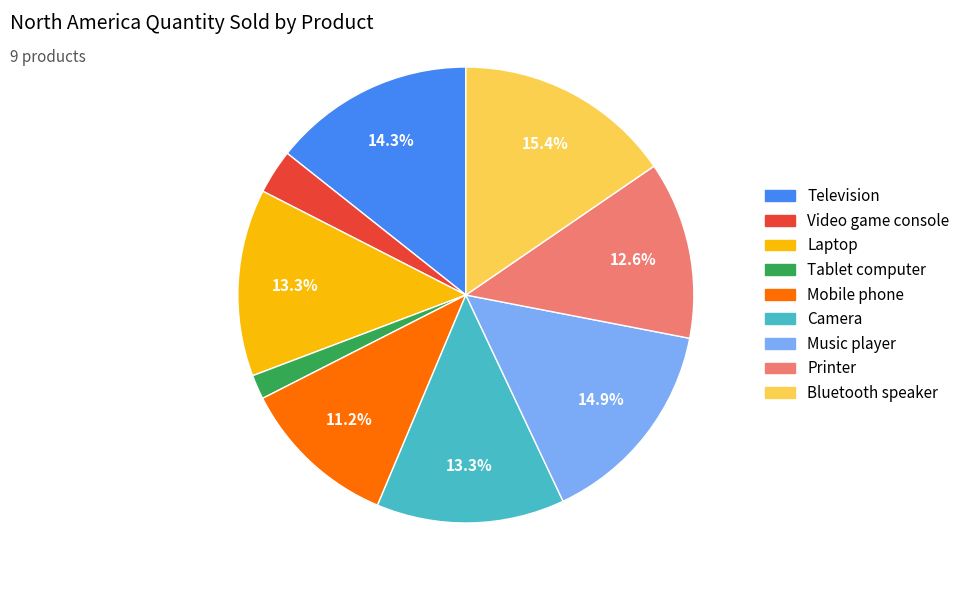

Is there any slice that represents more than half of the pie?

No